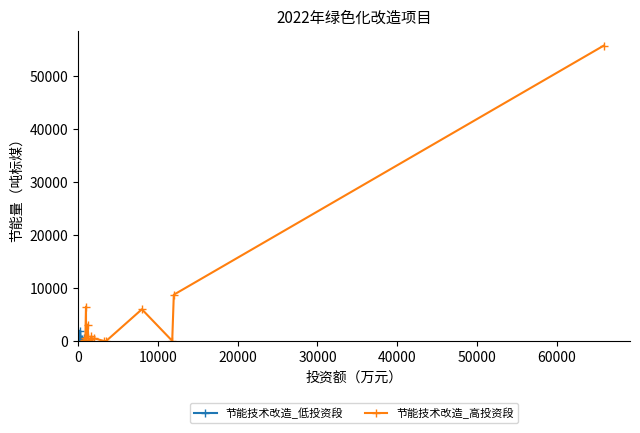

How many data points in 节能技术改造_高投资段 are above 300?

9